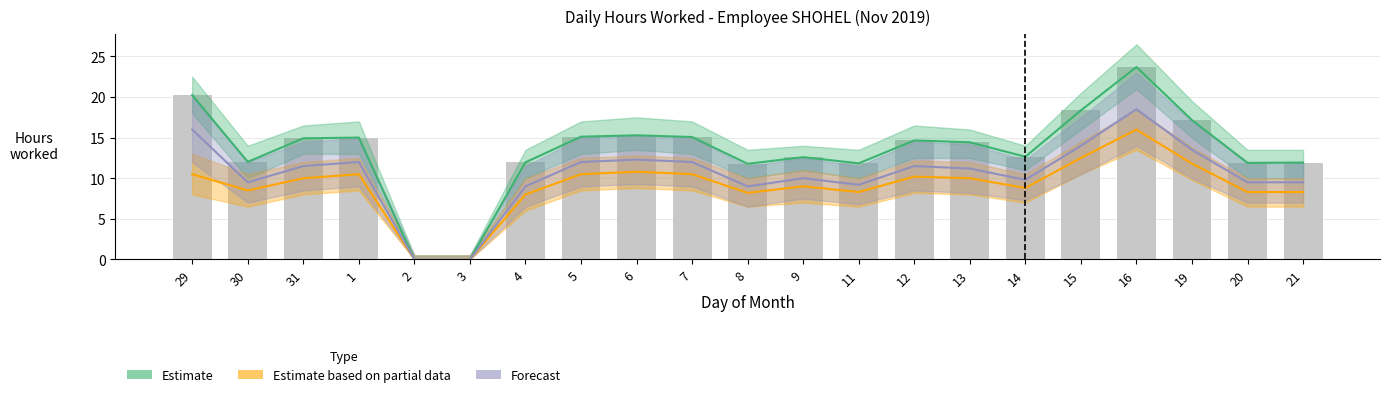

Reading right to left, what are all the values shown in this chart?

Estimate: 21=11.9	20=11.9	19=17.2	16=23.7	15=18.4	14=12.7	13=14.4	12=14.7	11=11.8	9=12.6	8=11.8	7=15.1	6=15.3	5=15.1	4=12.0	3=0.0	2=0.0	1=15.0	31=14.9	30=12.0	29=20.2
Estimate based on partial data: 21=8.3	20=8.3	19=11.8	16=16.0	15=12.5	14=8.8	13=10.0	12=10.2	11=8.3	9=9.0	8=8.2	7=10.5	6=10.8	5=10.5	4=8.0	3=0.0	2=0.0	1=10.5	31=10.0	30=8.5	29=10.5
Forecast: 21=9.5	20=9.5	19=13.5	16=18.5	15=14.0	14=9.8	13=11.2	12=11.5	11=9.2	9=10.0	8=9.0	7=12.0	6=12.3	5=12.0	4=9.0	3=0.0	2=0.0	1=12.0	31=11.5	30=9.5	29=16.0